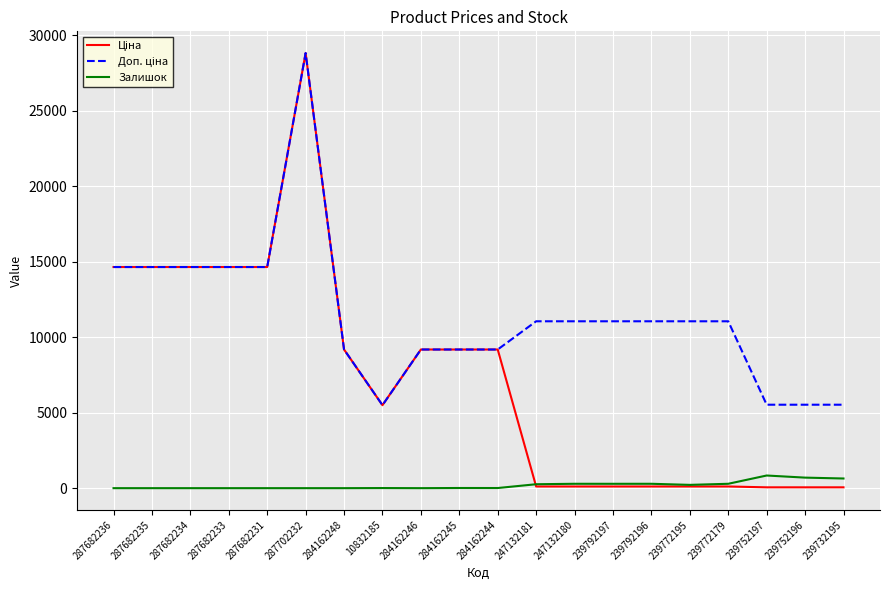

Does the chart have visible grid lines?

Yes